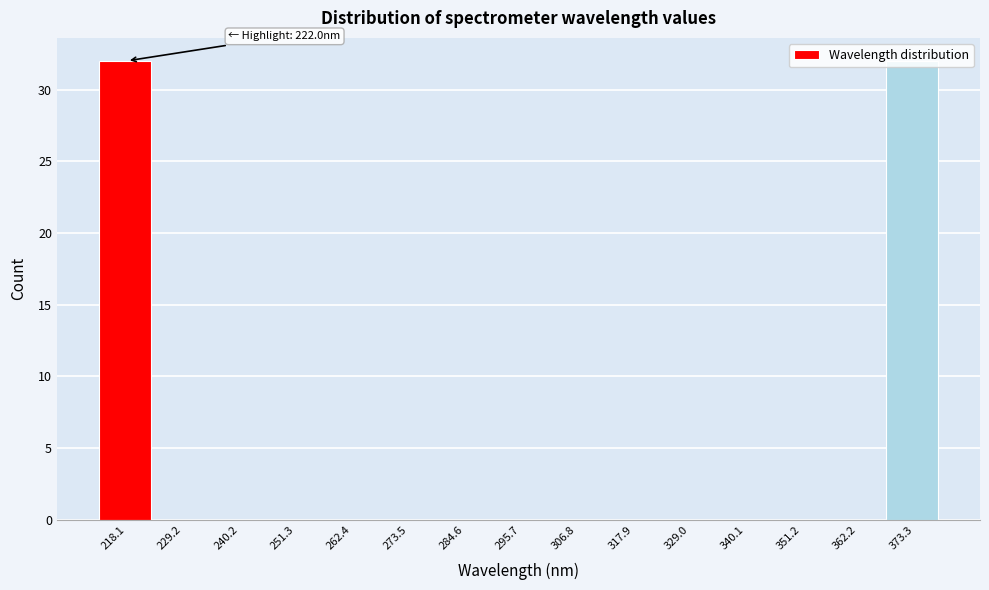

Is it true that the value at 329.0 is -21?

False